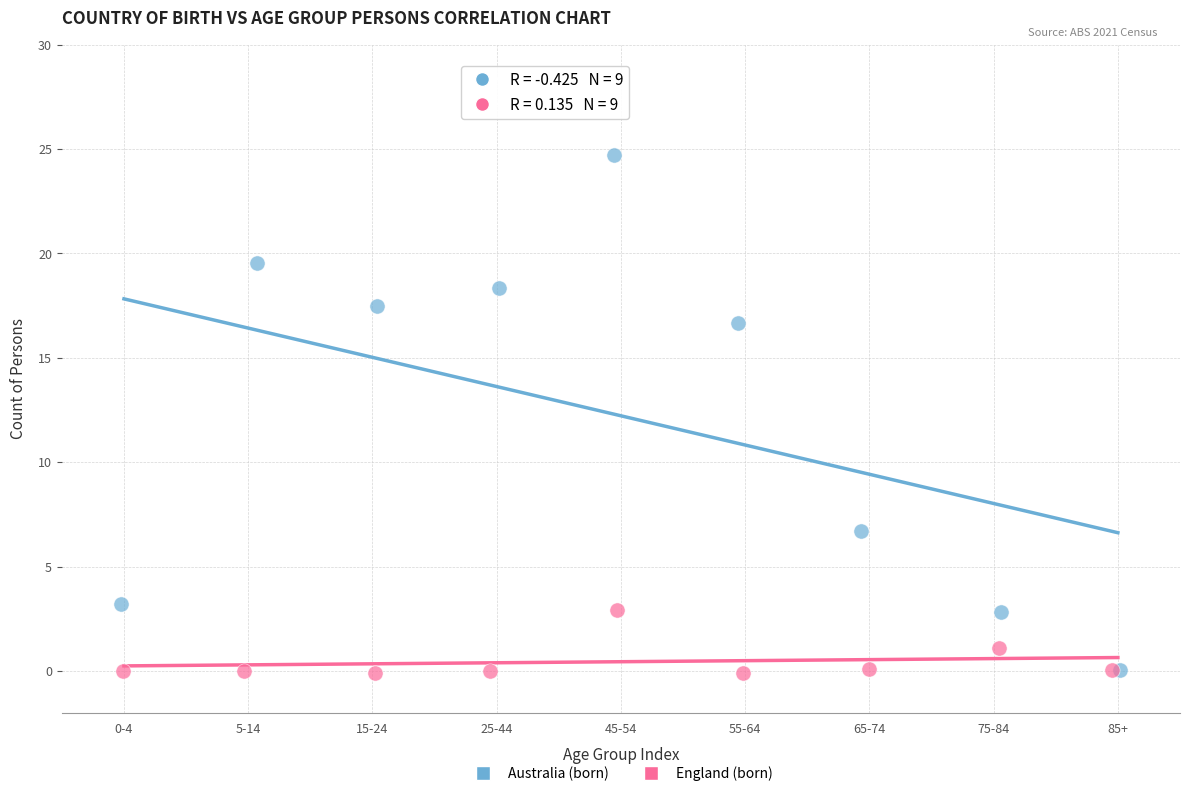

Which series has the widest spread of Y values?

Australia (born)